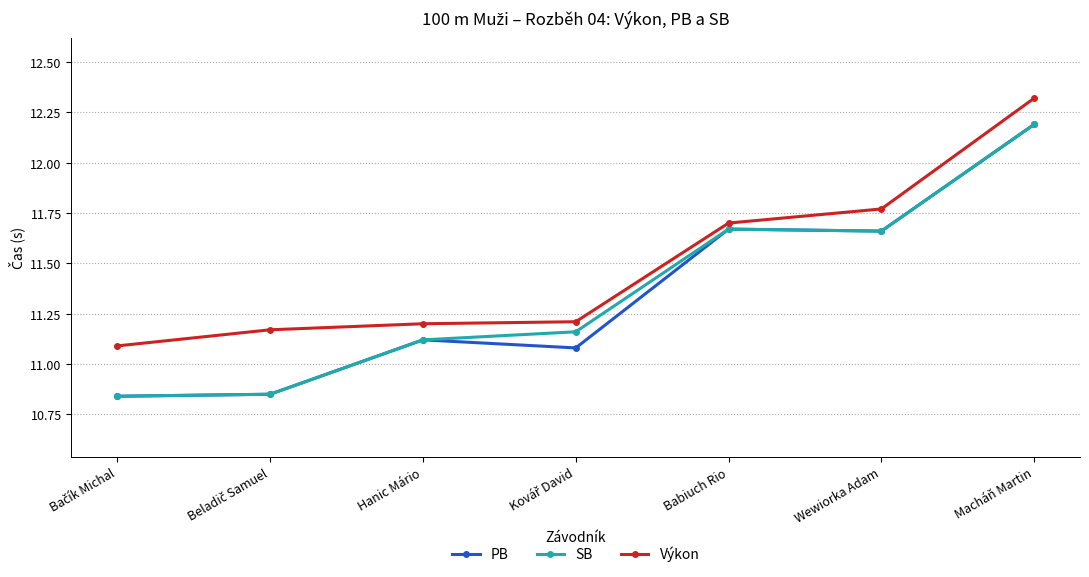

Which series has the largest total across all categories?

Výkon